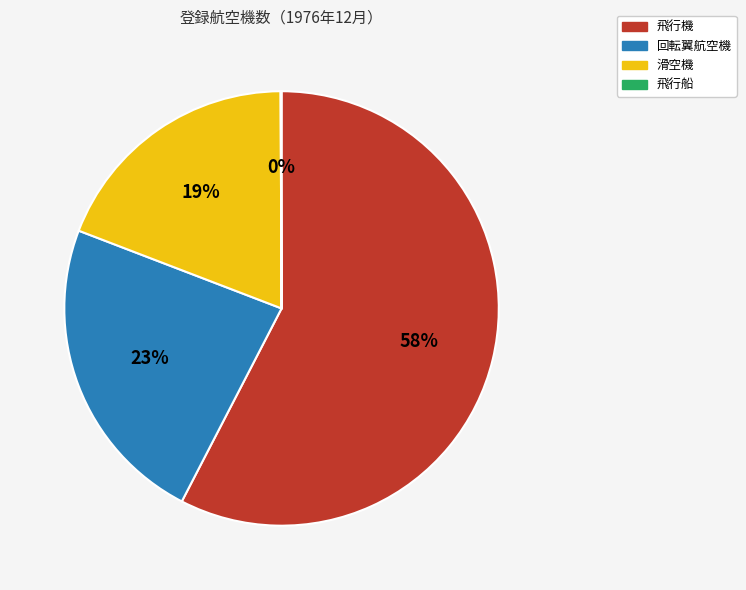

Between 滑空機 and 回転翼航空機, which is larger?

回転翼航空機